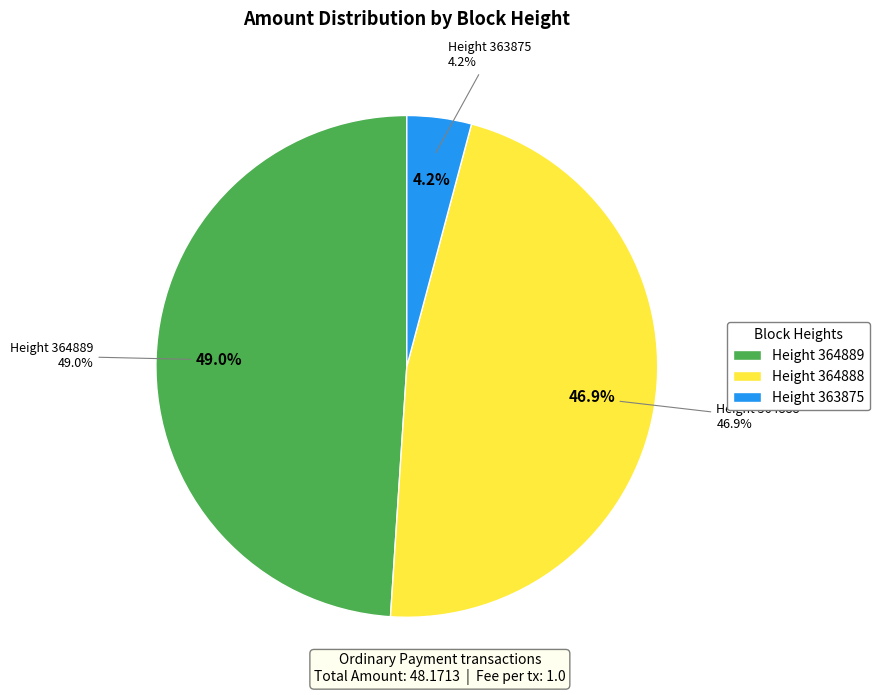

True or false: 364888 accounts for 38% of the total.

False